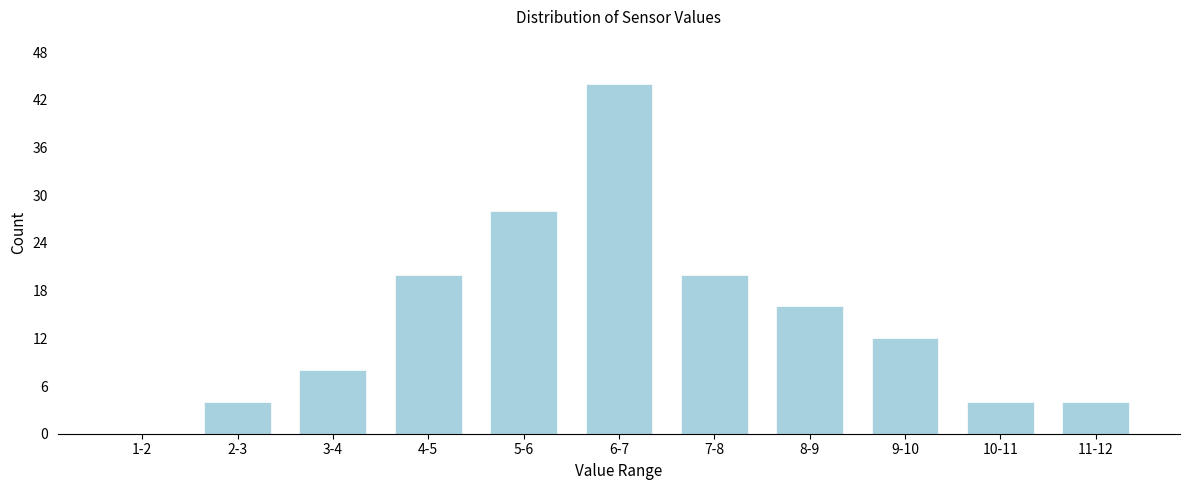

Reading left to right, what are all the values shown in this chart?

1-2=0	2-3=4	3-4=8	4-5=20	5-6=28	6-7=44	7-8=20	8-9=16	9-10=12	10-11=4	11-12=4